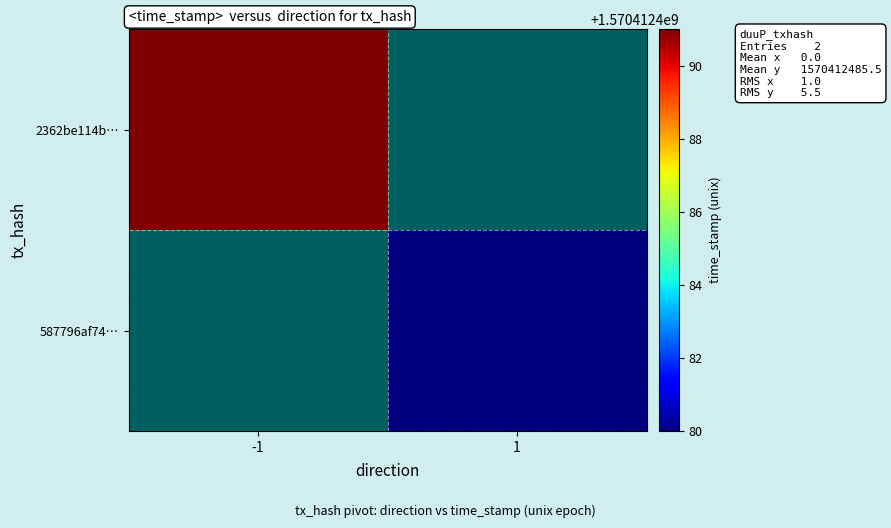

What is the difference between the 2362be114b474623e2209b8603dfd50514cb5f1 values at direction and time_stamp?

1570412492